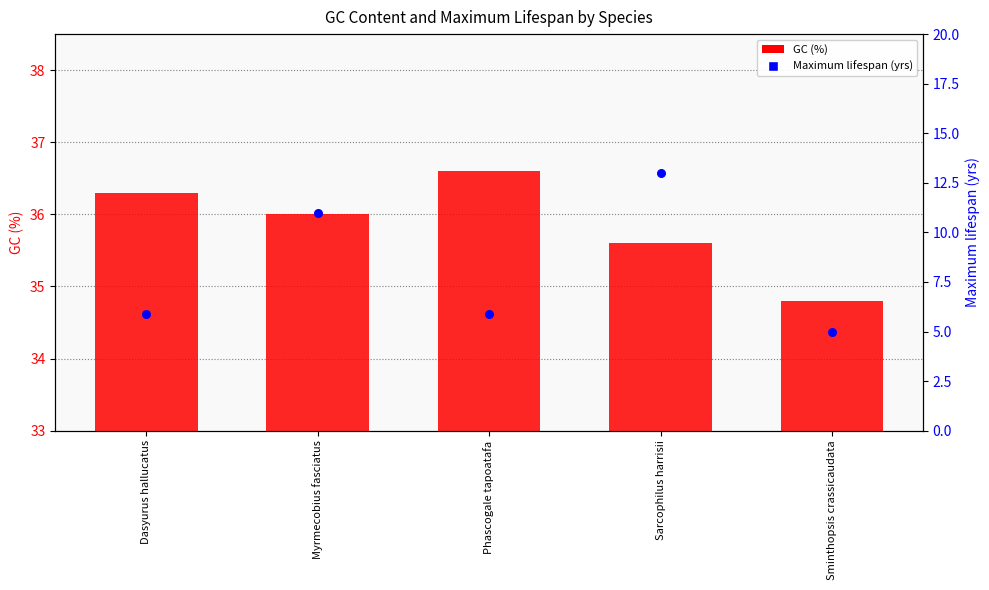

At how many categories does at least one series exceed 33?

5